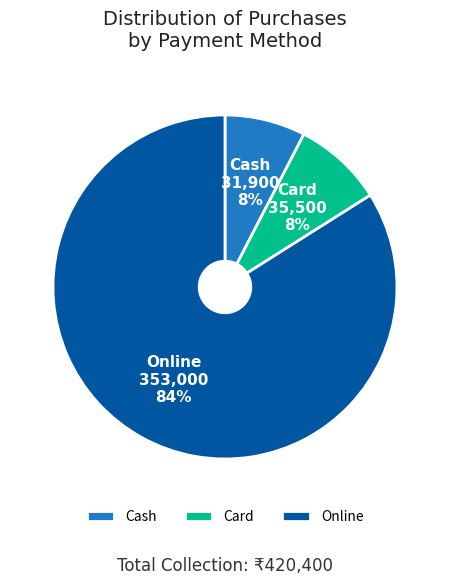

To the nearest percent, what percentage of the pie is Card?

8%